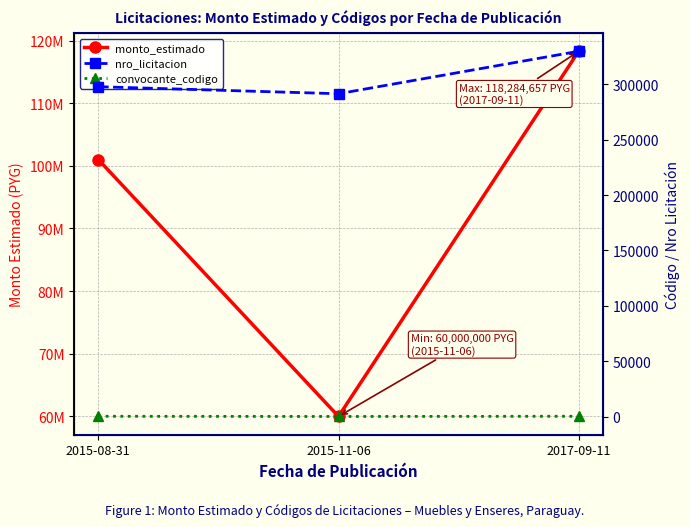

Which category has the highest value across all series?

2017-09-11